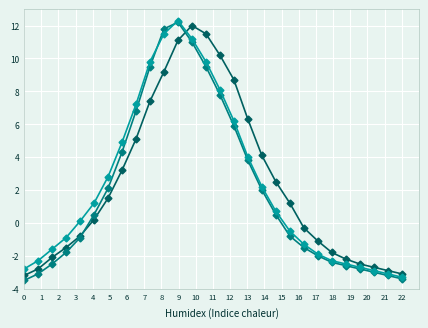

What is the greatest value displayed?

12.3